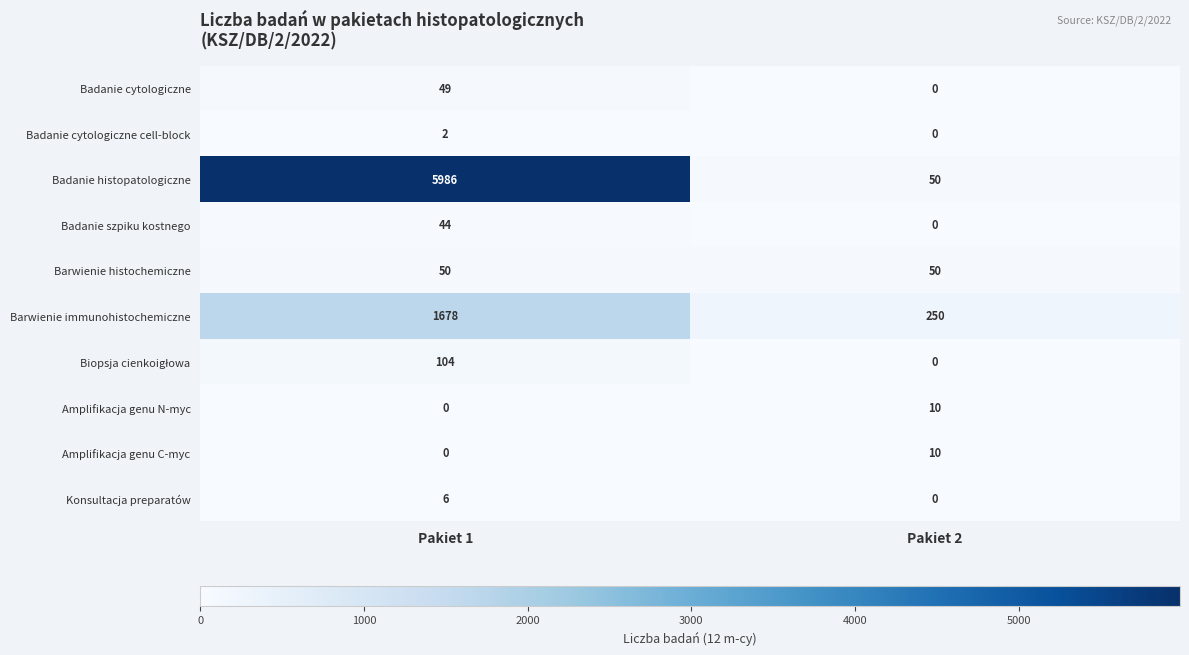

What is the total value across all series at Pakiet 2?

370